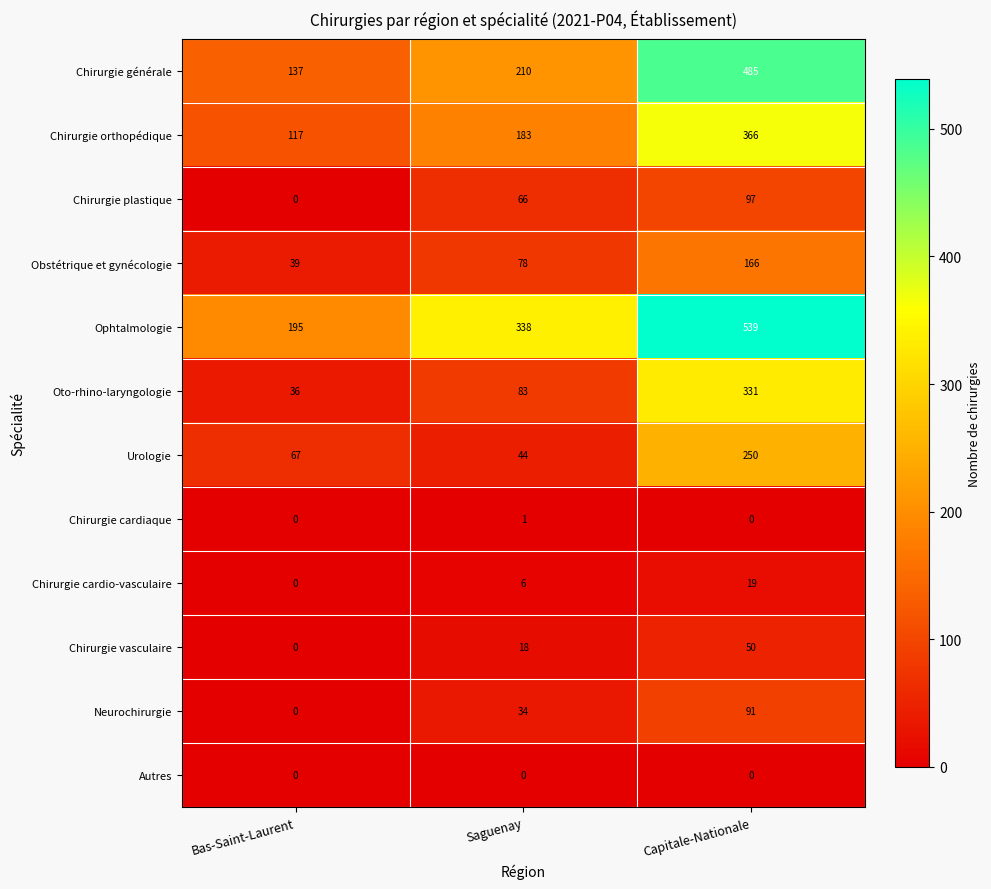

At how many categories does at least one series exceed 199?

2